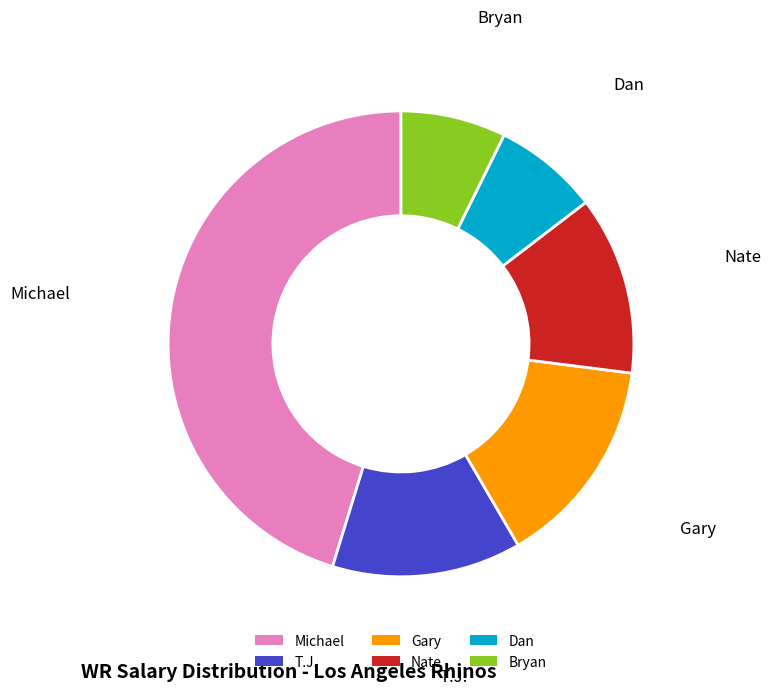

What is the ratio of the value at Dan to the value at Nate?

0.6